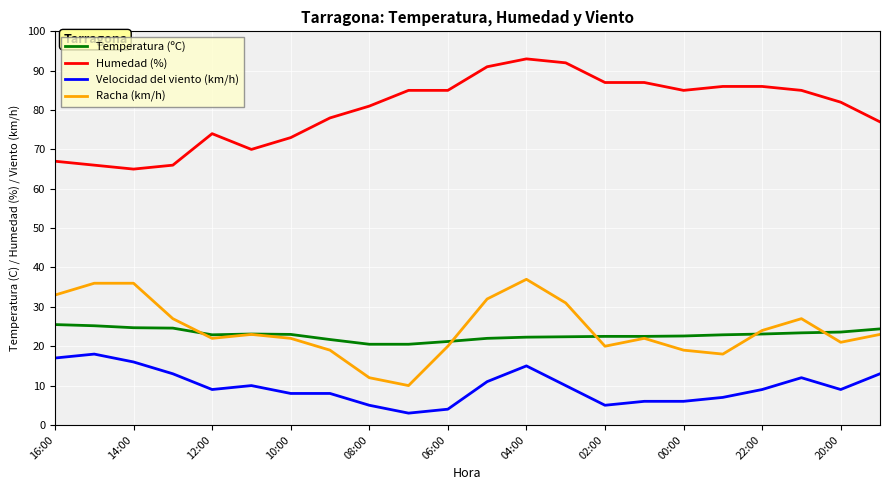

True or false: Racha (km/h) and Temperatura (ºC) cross at least once.

True